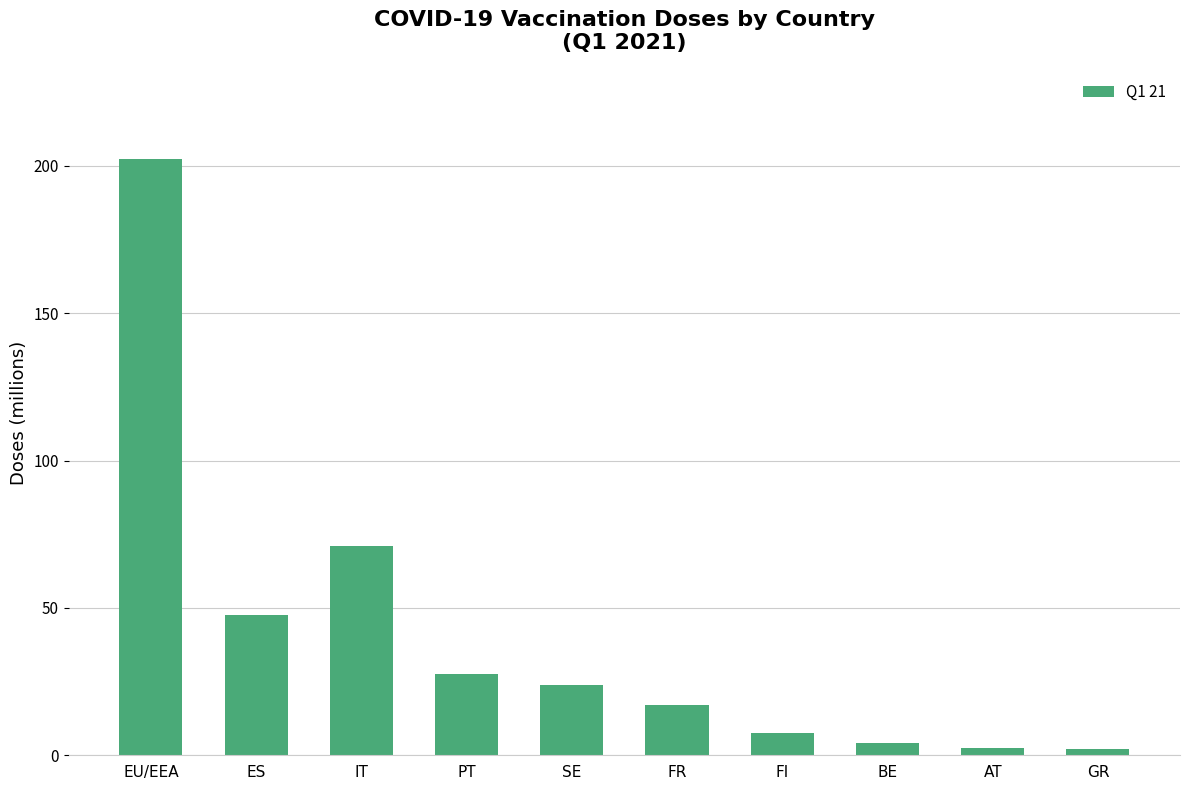

What is the minimum value shown in the chart?

2.2